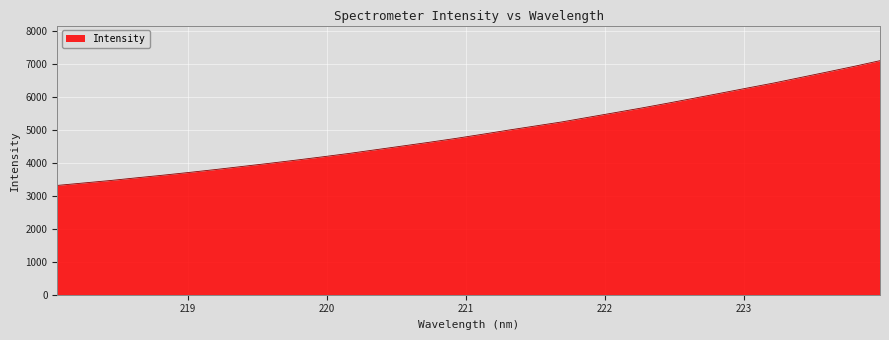

Reading left to right, list all the values displayed in this chart.

3314.0	3388.6	3462.8	3545.8	3625.9	3710.7	3799.5	3892.6	3985.5	4082.0	4182.2	4285.5	4397.0	4508.9	4621.3	4738.3	4863.3	4991.8	5115.5	5238.7	5379.5	5519.1	5660.1	5807.9	5960.0	6112.3	6267.3	6419.9	6585.7	6751.3	6919.7	7096.3